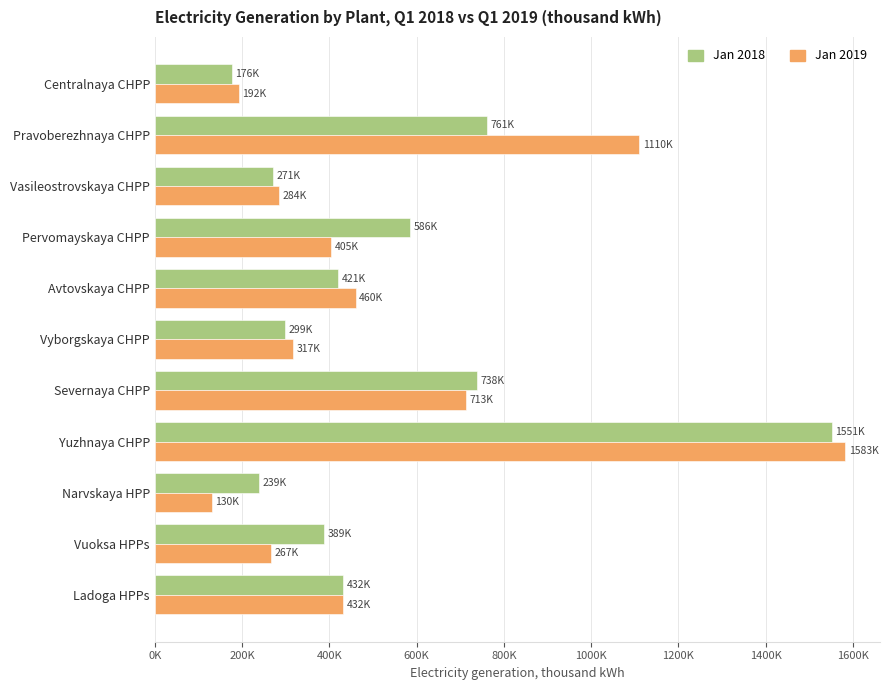

What are all the series names shown in the legend?

Jan 2018, Jan 2019